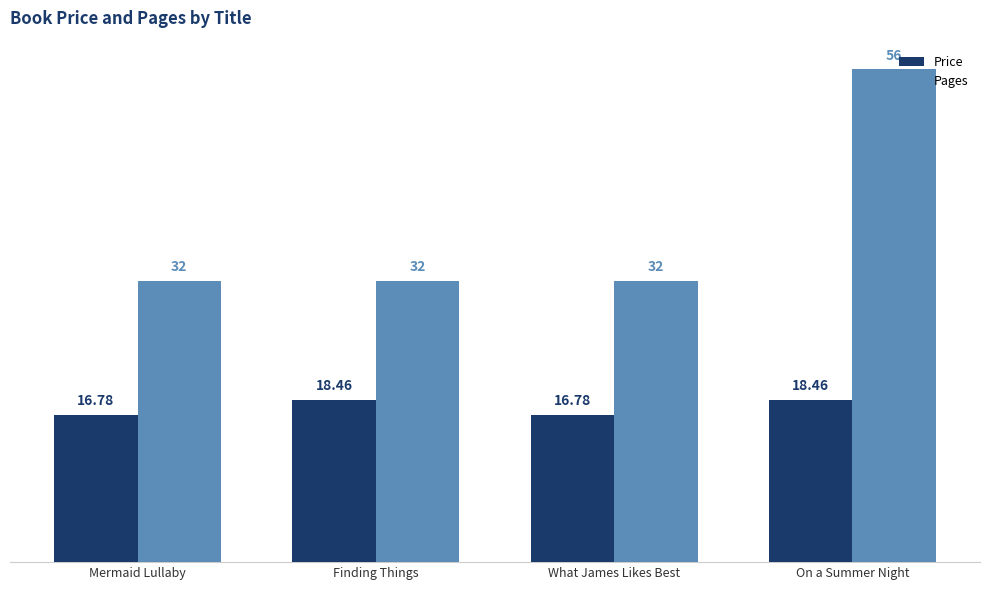

What is the approximate value of Pages at Finding Things?

32.0